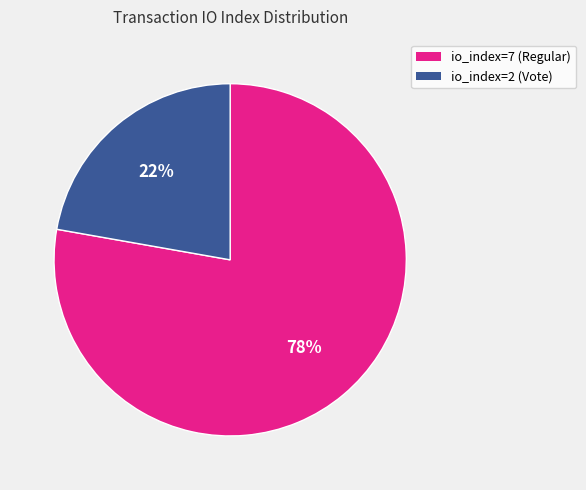

The io_index=7 (Regular) slice represents 78% of the pie. True or false?

True